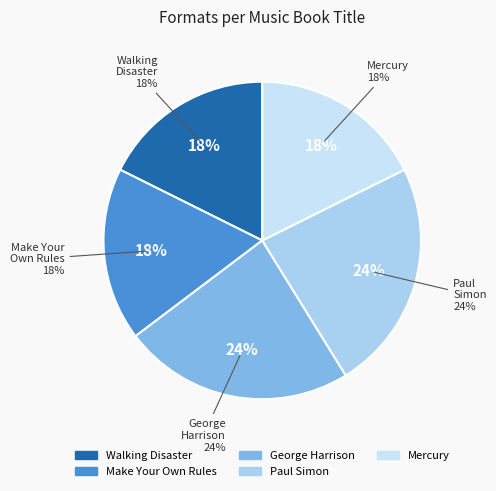

Is George Harrison the majority of the pie?

No